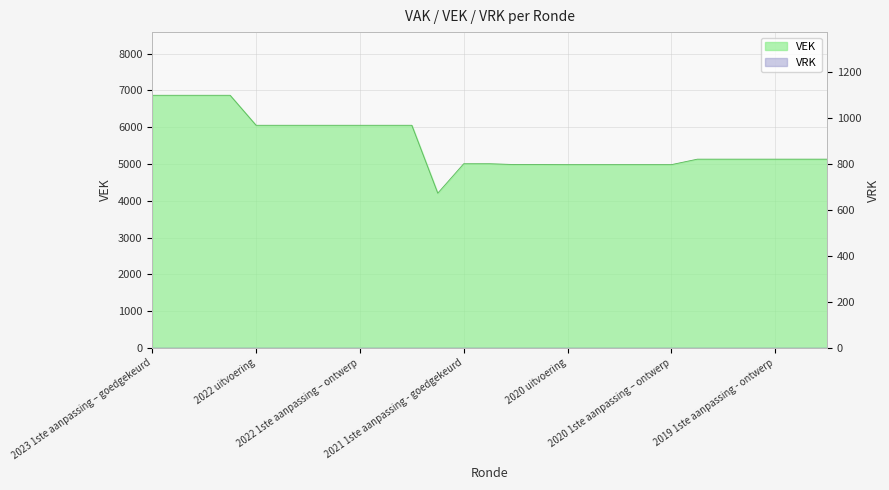

Reading left to right, extract all data points from this chart.

6866	6866	6866	6866	6051	6051	6051	6051	6051	6051	6051	4206	5006	5006	4983	4983	4981	4981	4981	4981	4981	5130	5130	5130	5130	5130	5130